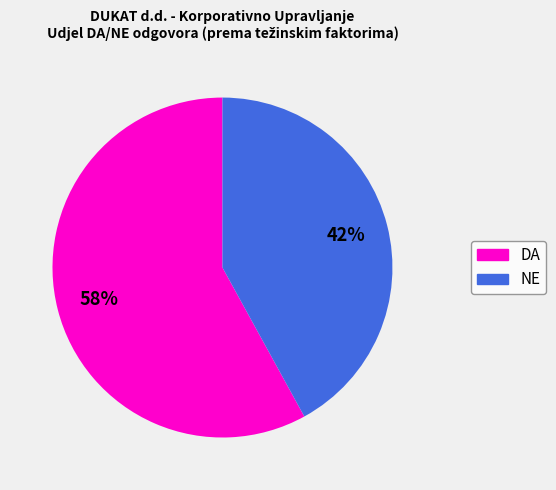

Between NE and DA, which is larger?

DA